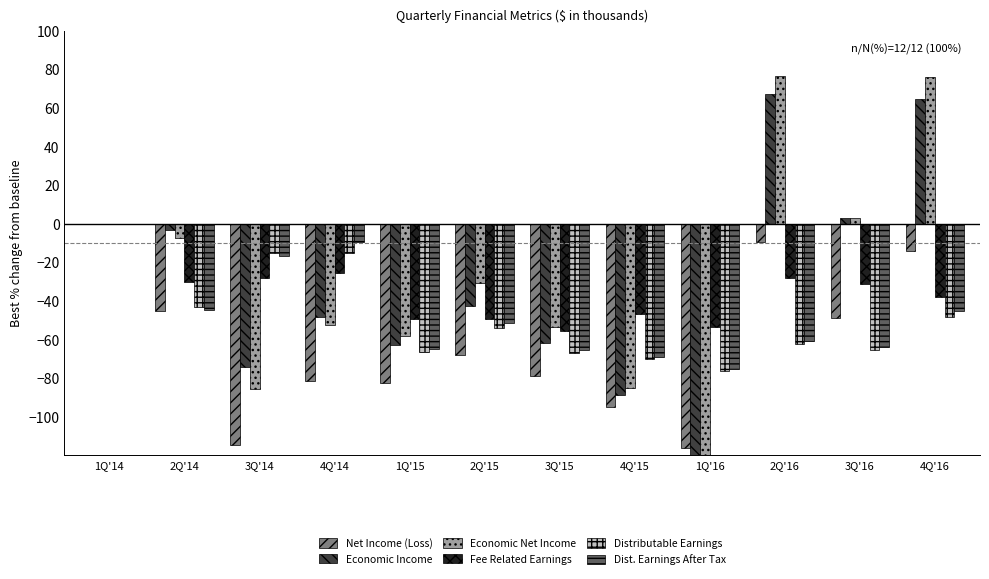

What position from the right is 2Q'14?

11